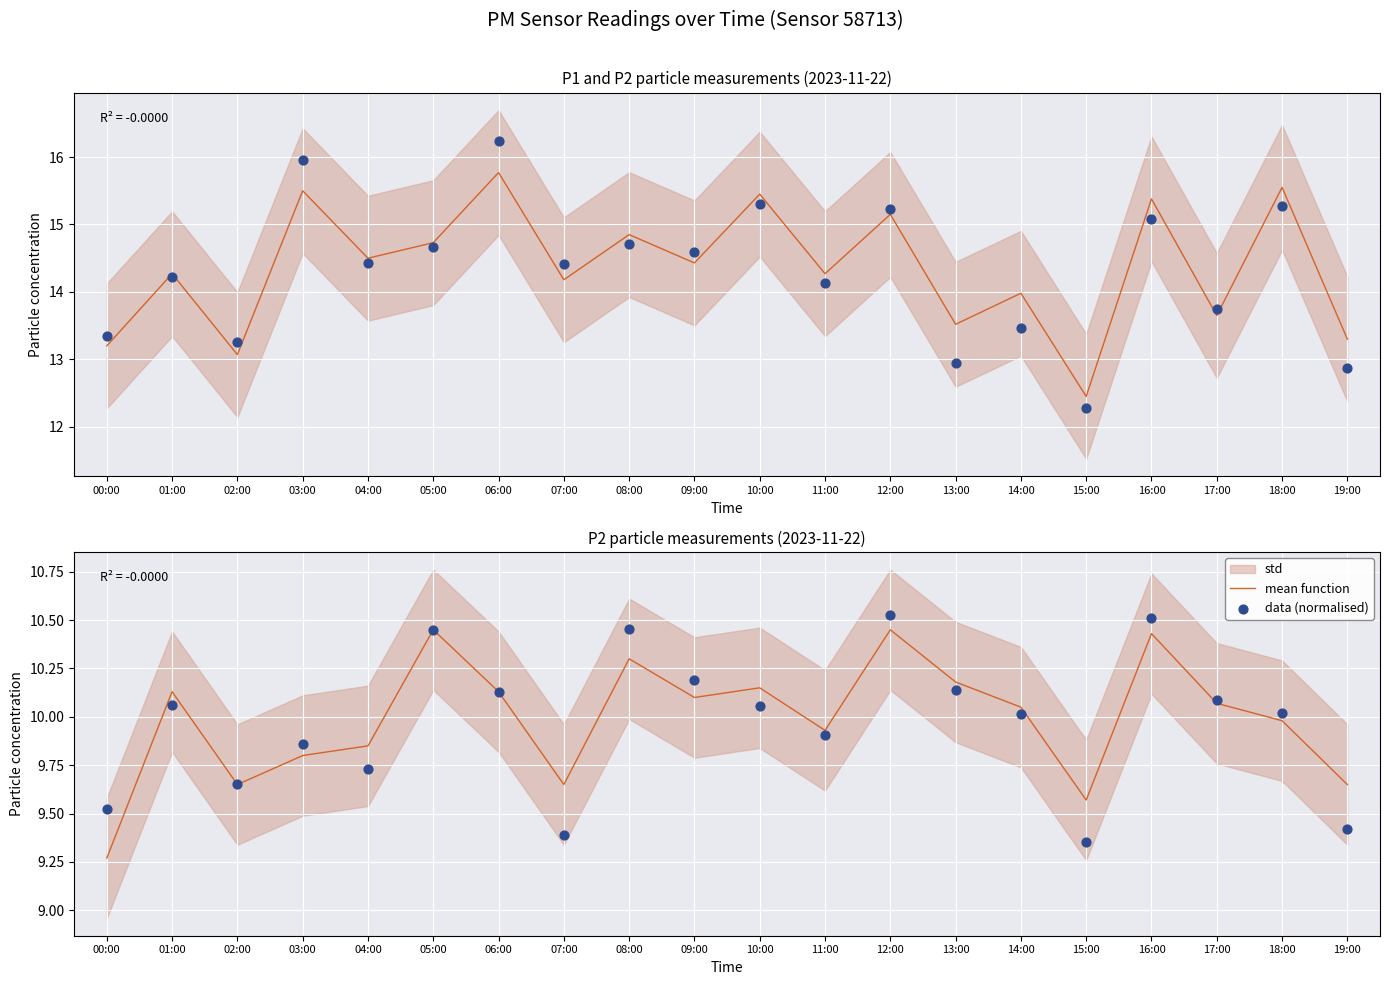

What is the total value across all series at 01:00?

20.2